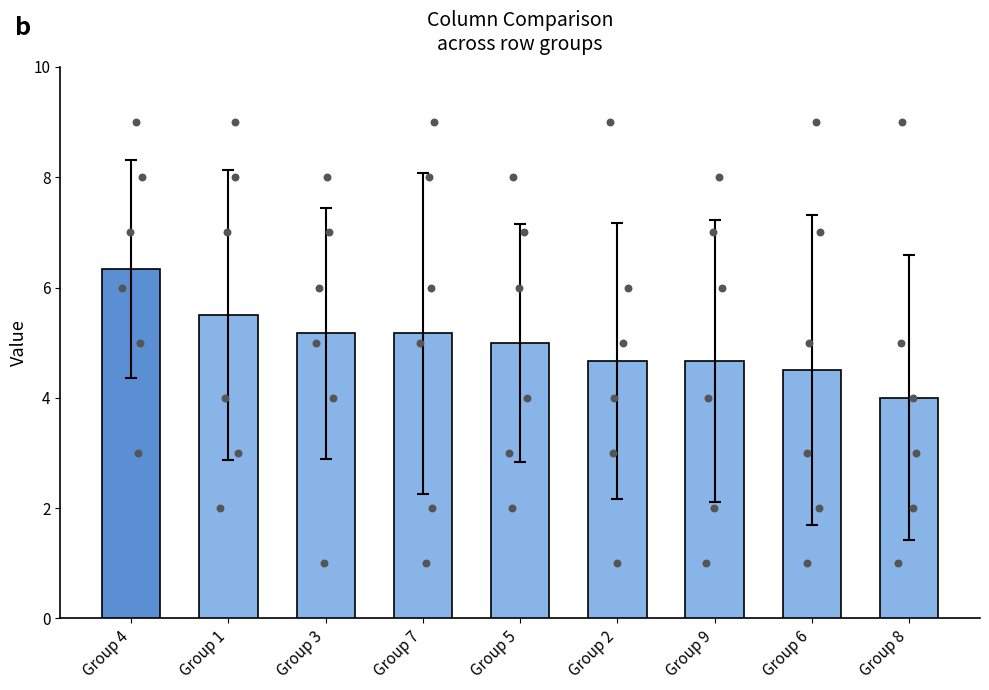

What is the change in value from Group 1 to Group 2?

-0.8